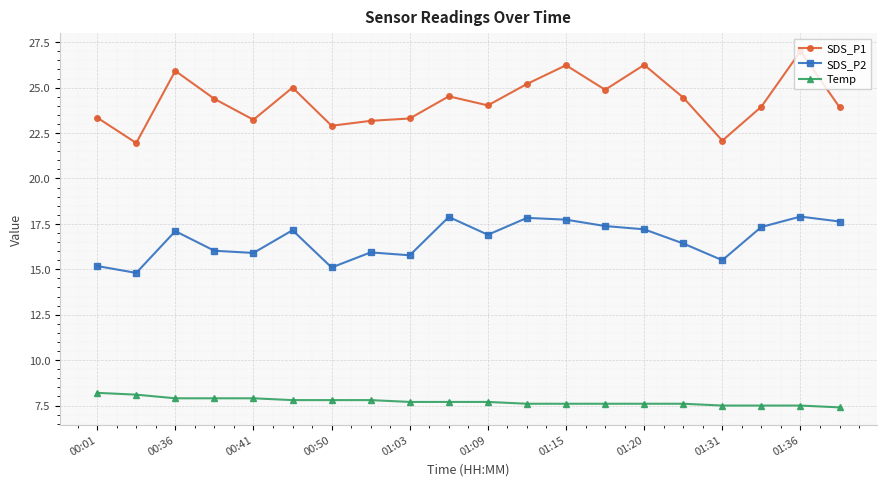

What is the value of the SDS_P2 point at the 12th from the left?

17.8